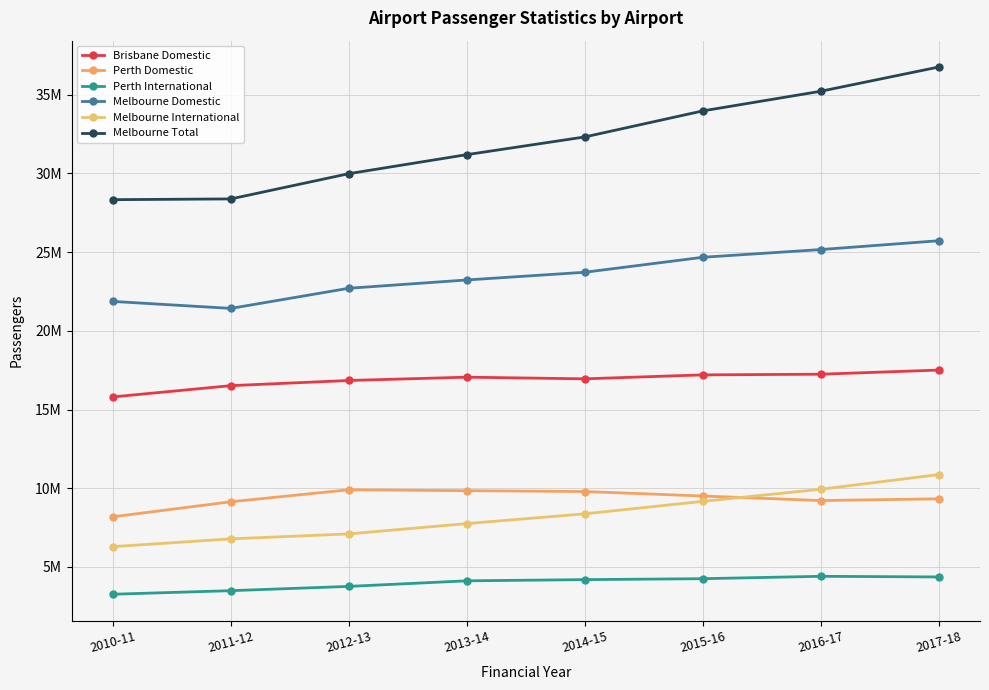

Rank the series by their maximum value, from highest to lowest.

Melbourne Total, Melbourne Domestic, Brisbane Domestic, Melbourne International, Perth Domestic, Perth International